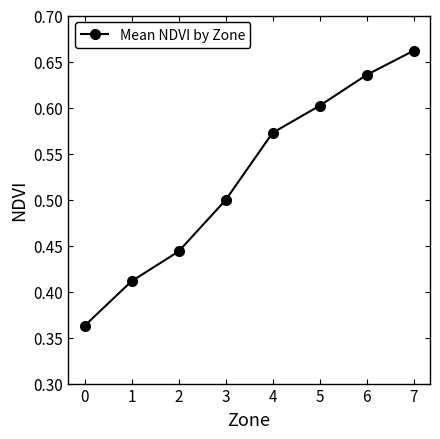

At which category does the chart reach its peak across all series?

7